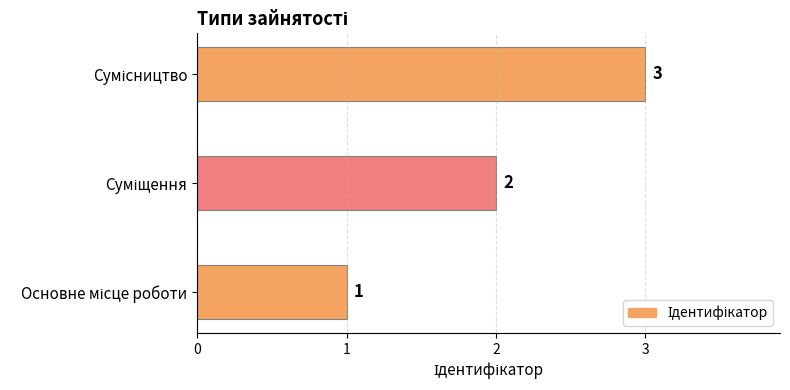

How many values are between 1 and 3?

3